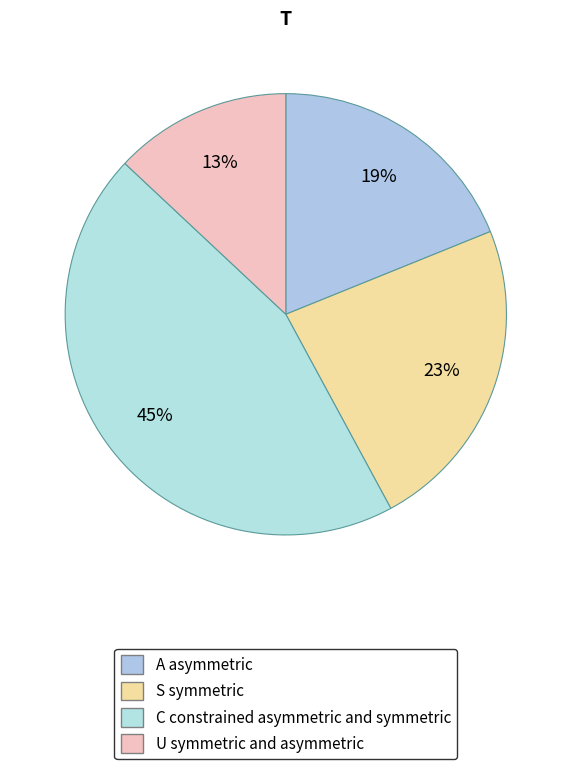

Which slice is the smallest?

U symmetric and asymmetric